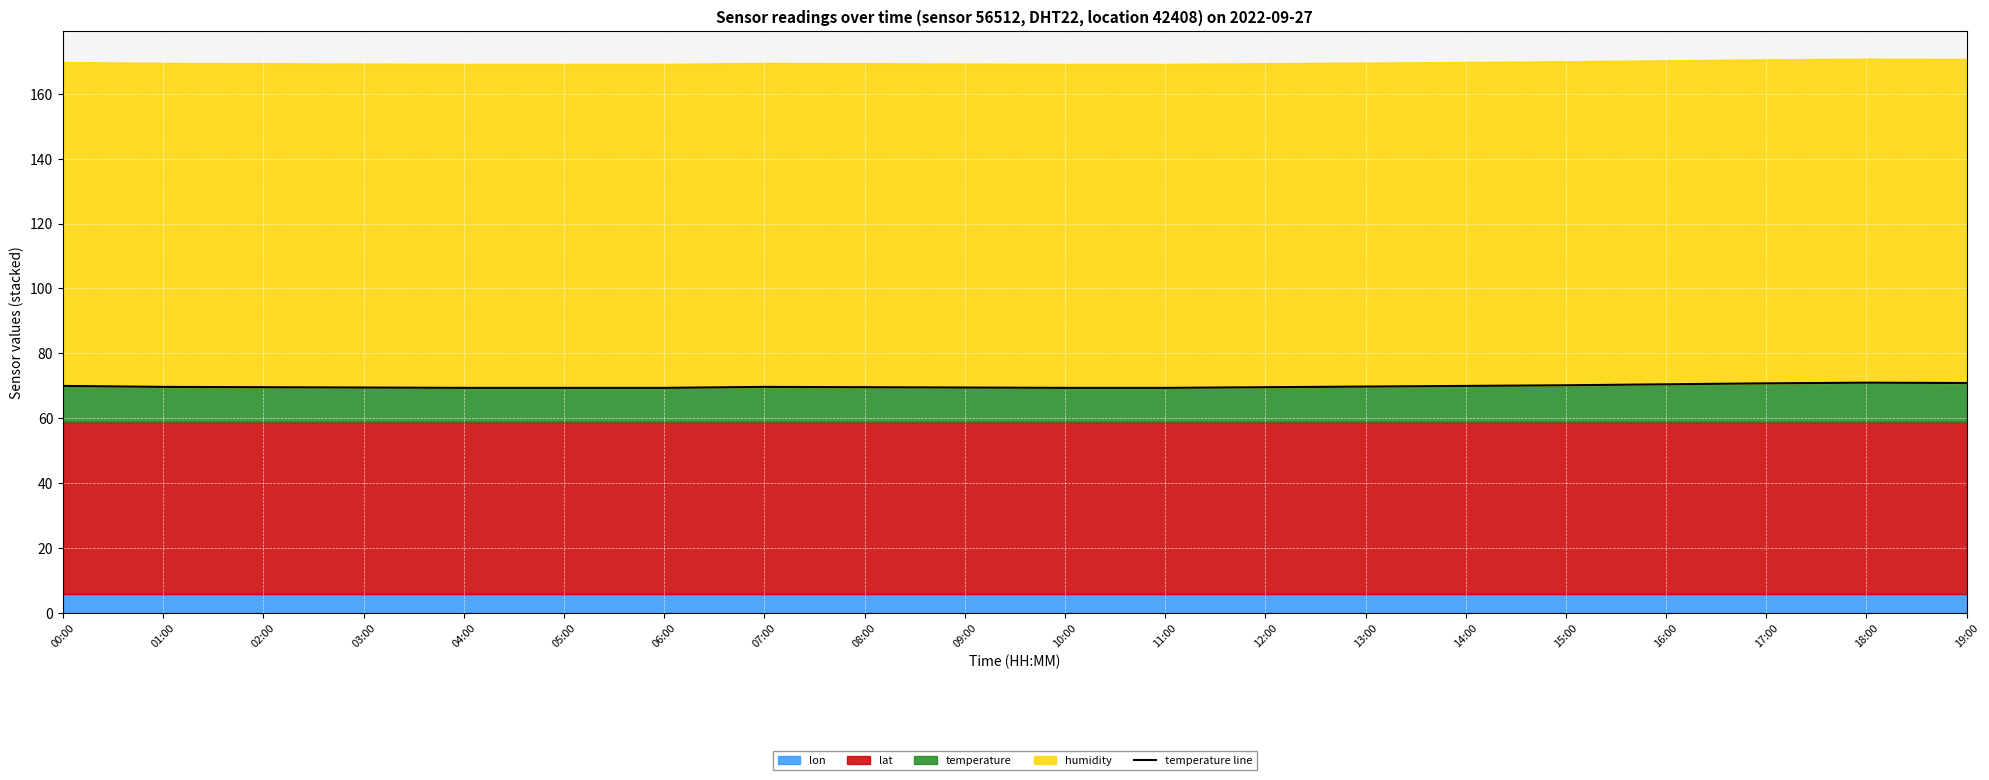

What is the value of the 15th point from the left?

69.9